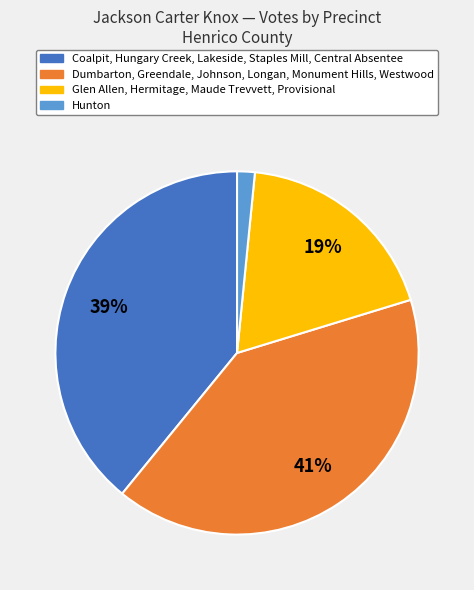

Is there any slice that represents more than half of the pie?

No